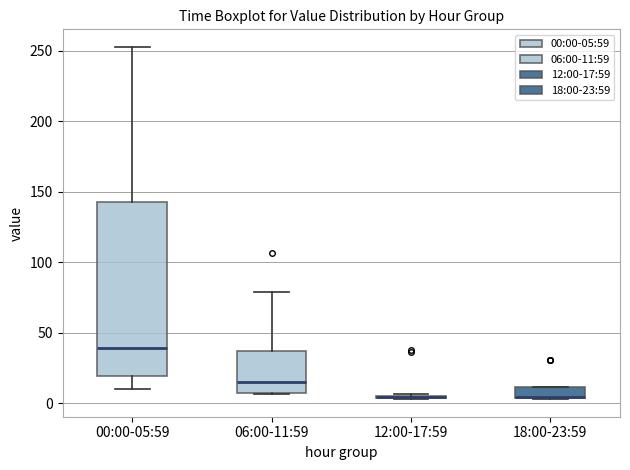

Which box is the tallest, from its lower edge to its upper edge?

00:00-05:59